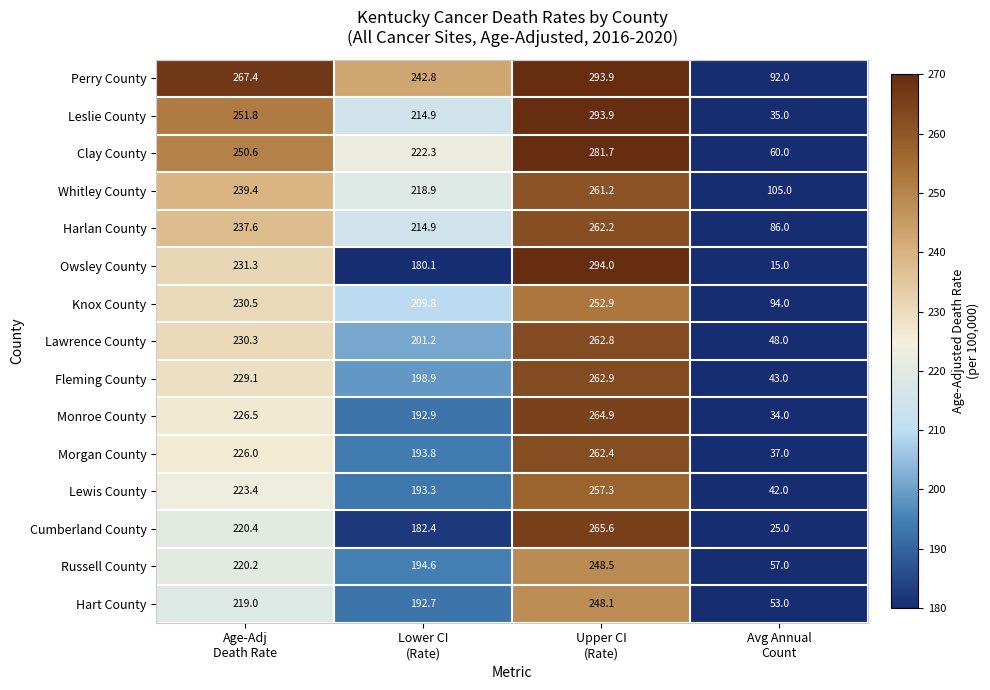

What is the greatest value displayed?

294.0